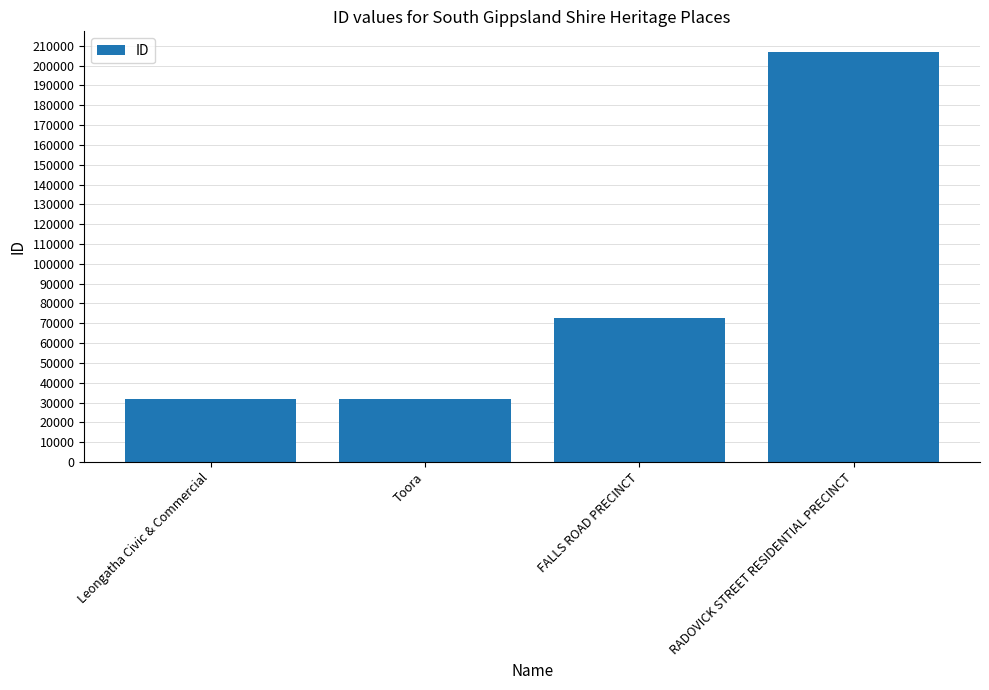

The value at RADOVICK STREET RESIDENTIAL PRECINCT is 206932. True or false?

True